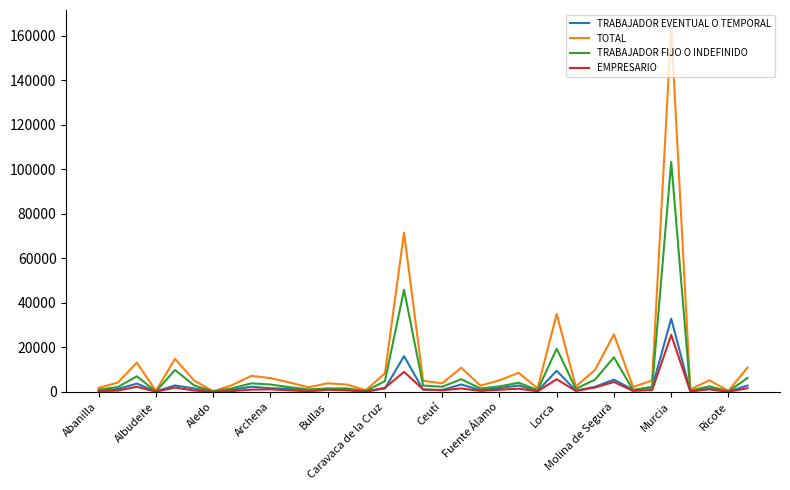

Rank the series by their maximum value, from highest to lowest.

TOTAL, TRABAJADOR FIJO O INDEFINIDO, TRABAJADOR EVENTUAL O TEMPORAL, EMPRESARIO